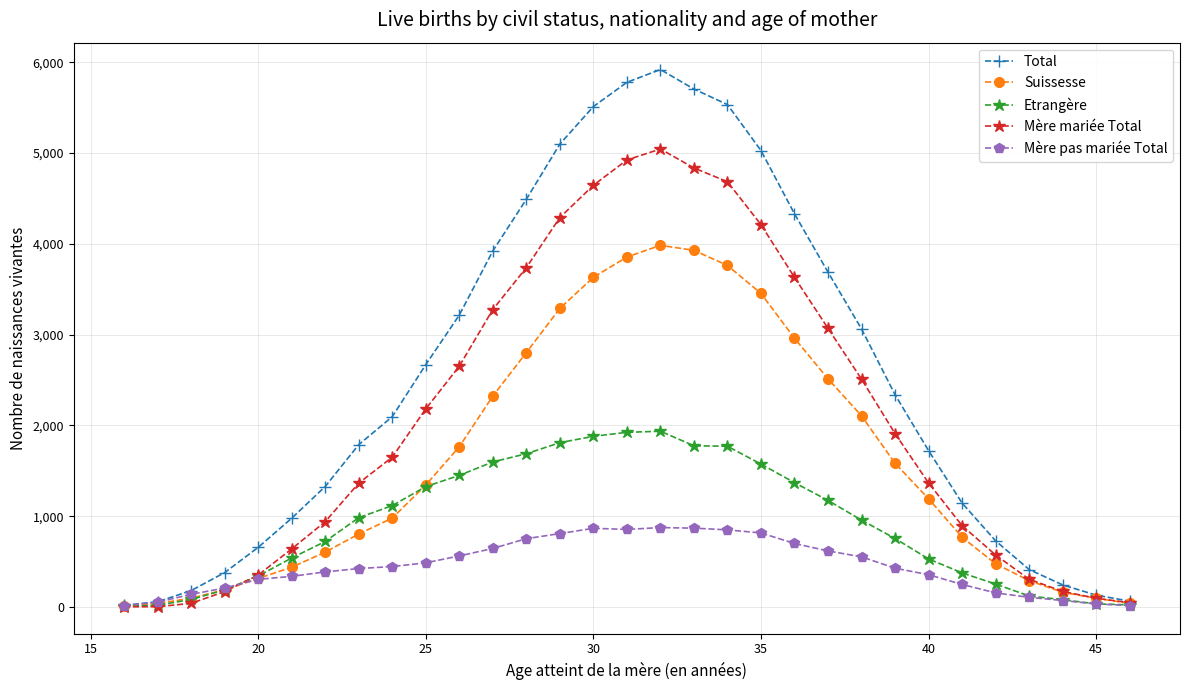

What is the greatest value displayed?

5919